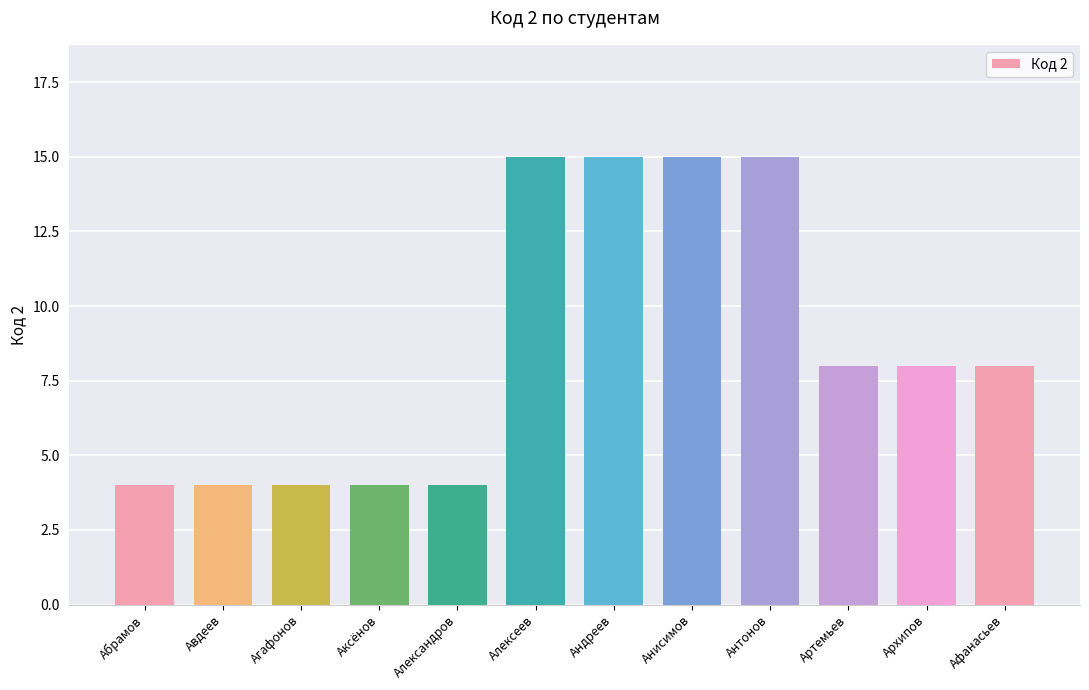

What is the average value?

9